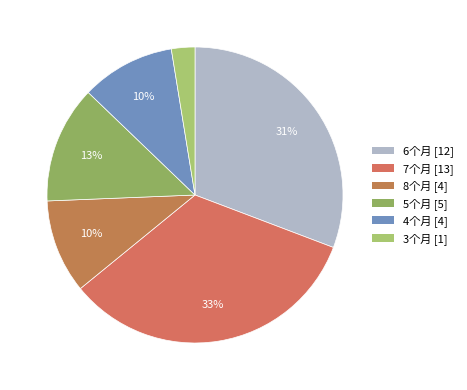

How many slices are in this pie chart?

6